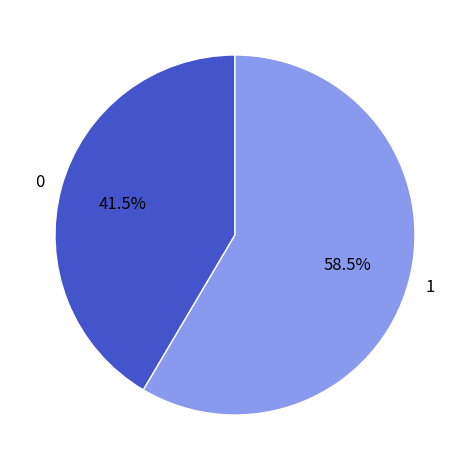

Which slice is the smallest?

0